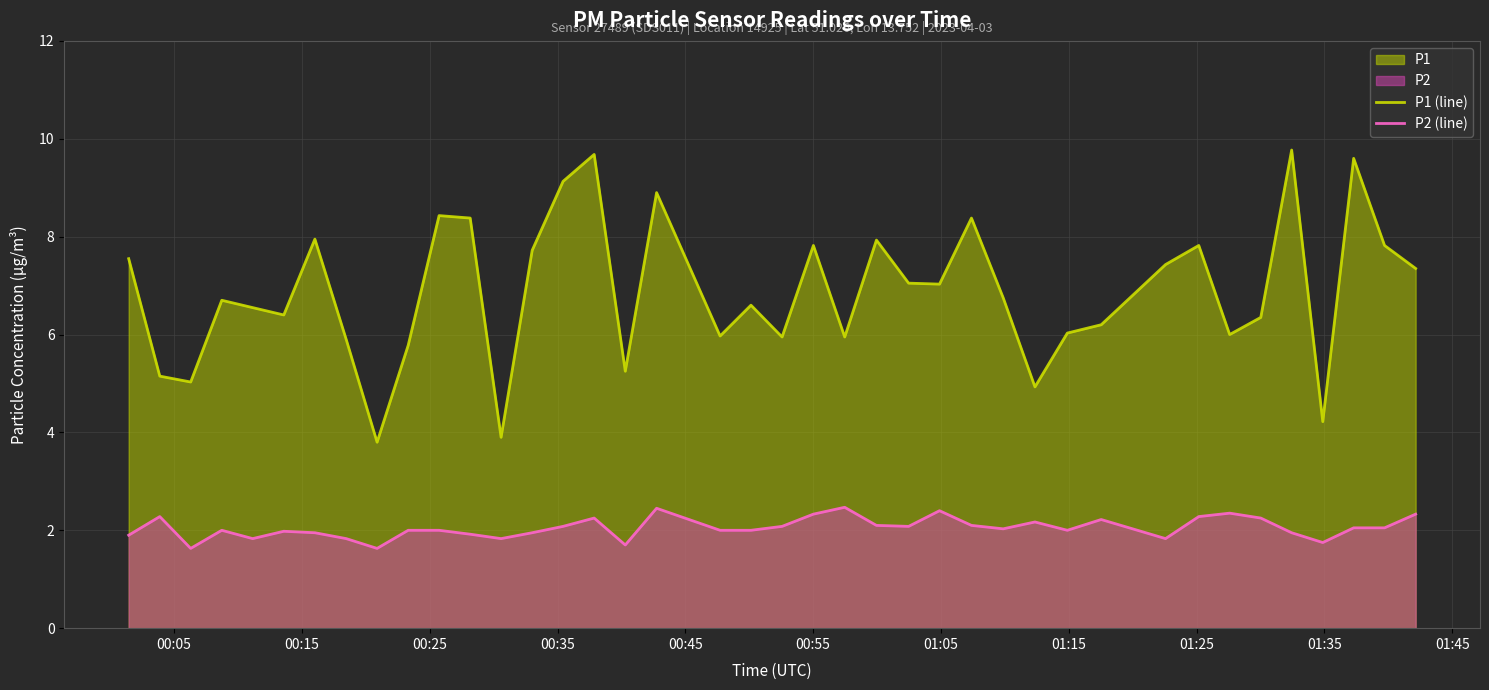

What is the value of the P1 (line) point at the 21st from the left?

6.0